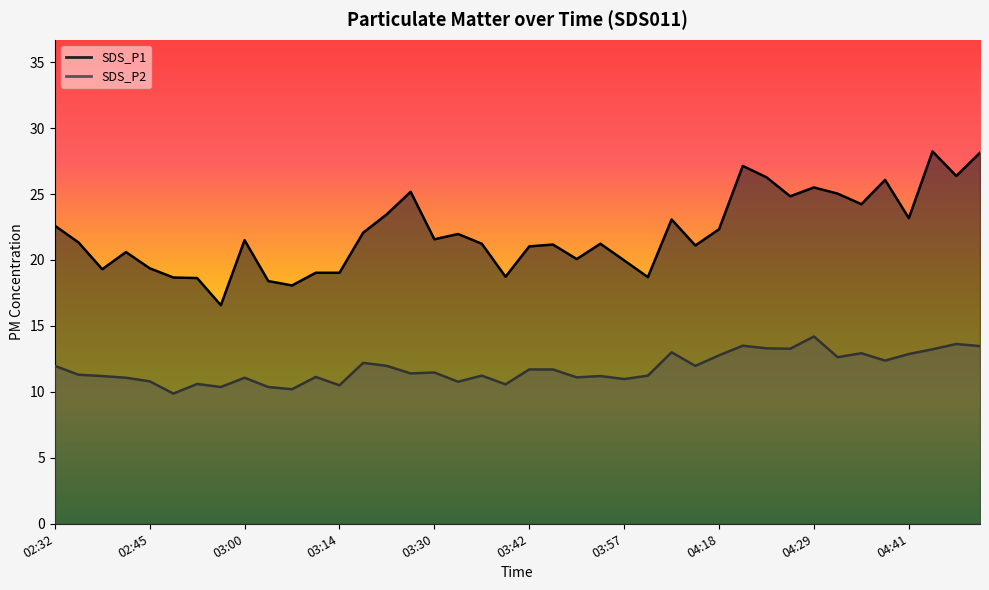

True or false: SDS_P2 and SDS_P1 cross at least once.

False